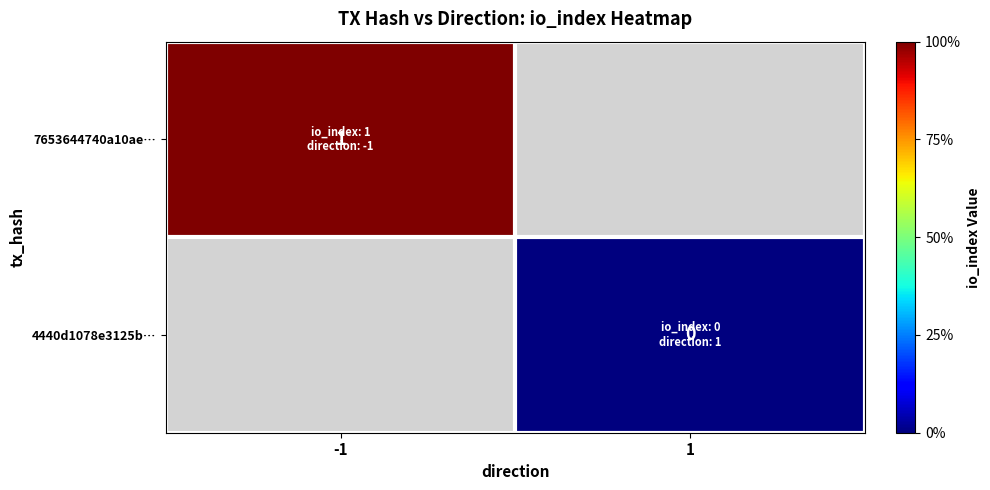

The 7653644740a10ae… series shows 1 at -1. True or false?

True